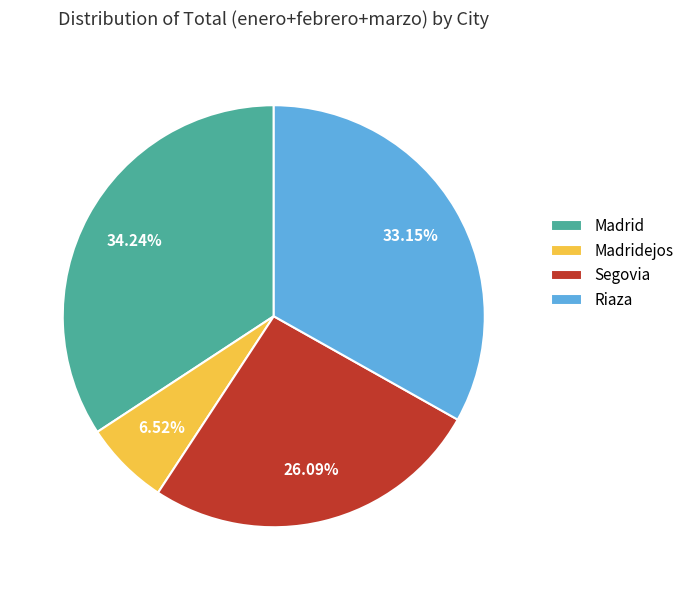

What is the ratio of the value at Madridejos to the value at Madrid?

0.2